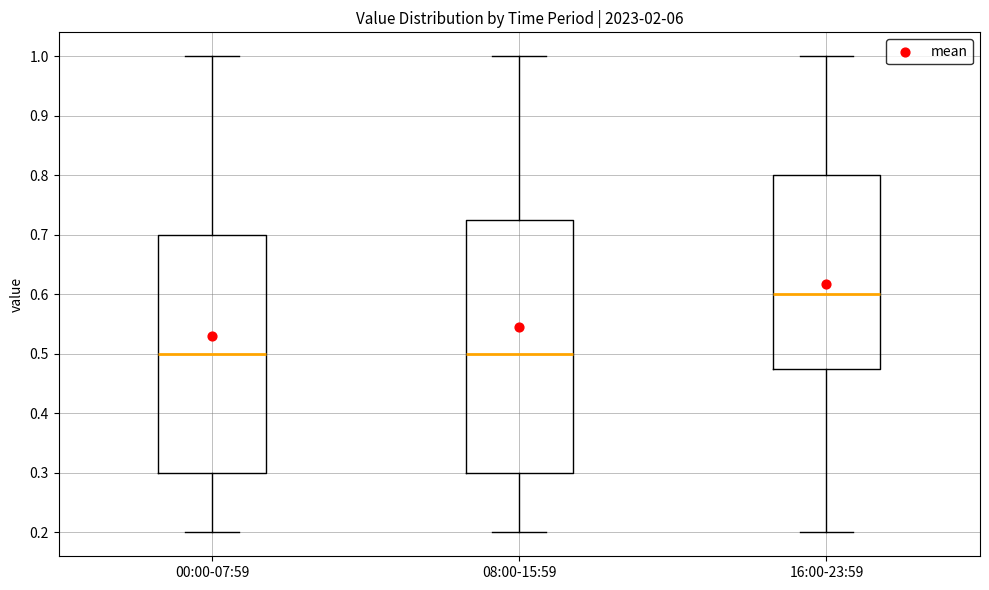

Comparing the boxes themselves (not the whiskers), which one is the tallest?

08:00-15:59